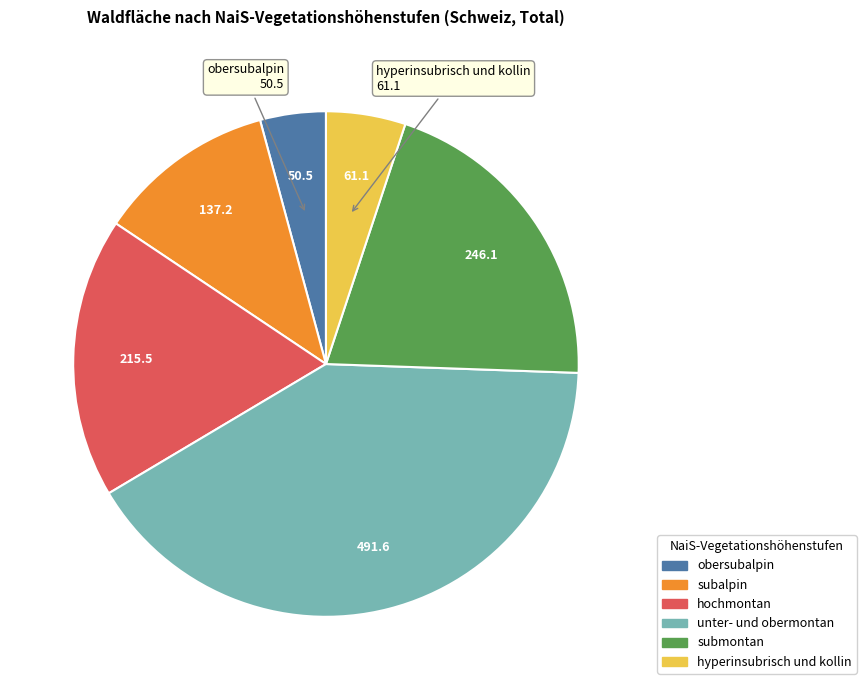

What is the largest slice in the pie chart?

unter- und obermontan